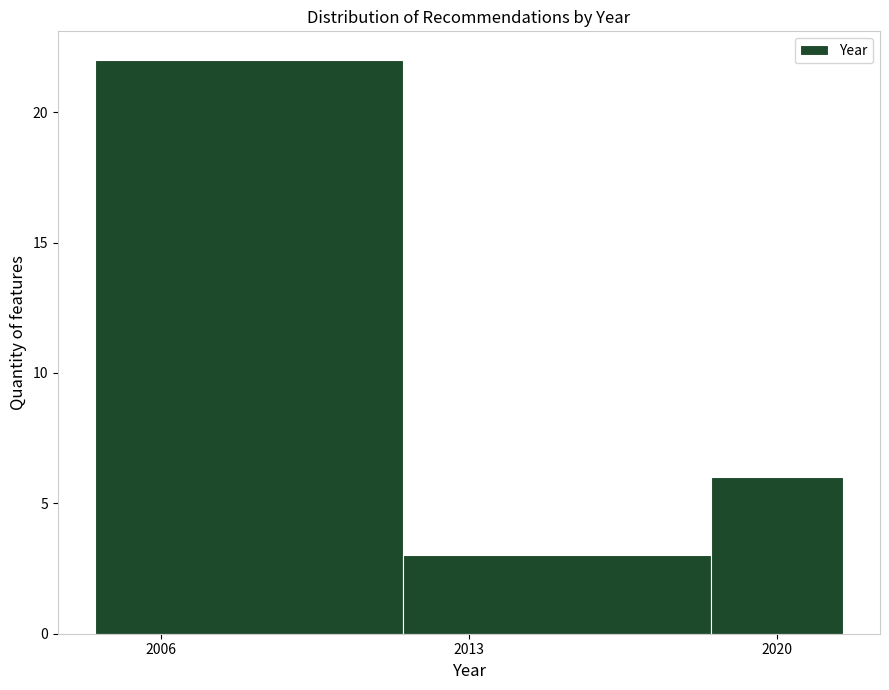

Read against the x-axis, roughly where is the centre of the tallest bar?

2008